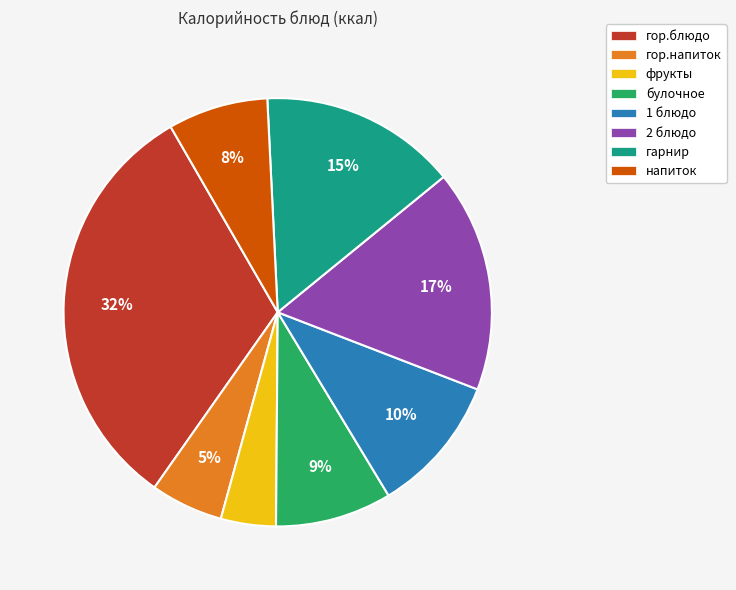

Combined, do напиток and 2 блюдо account for over 50%?

No